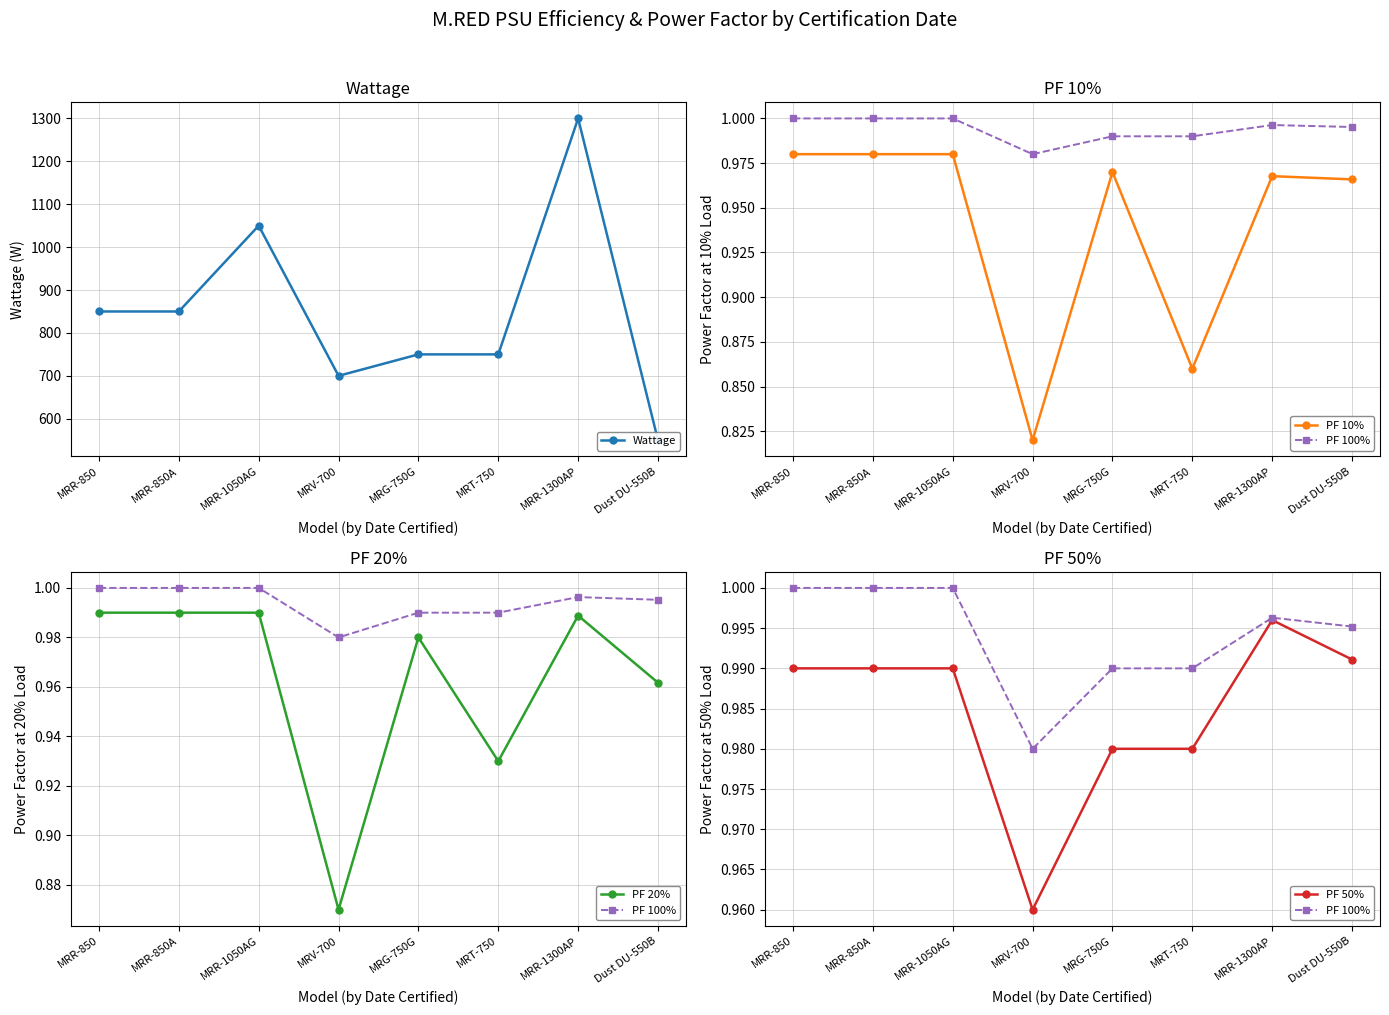

True or false: PF 50% and PF 20% cross at least once.

False